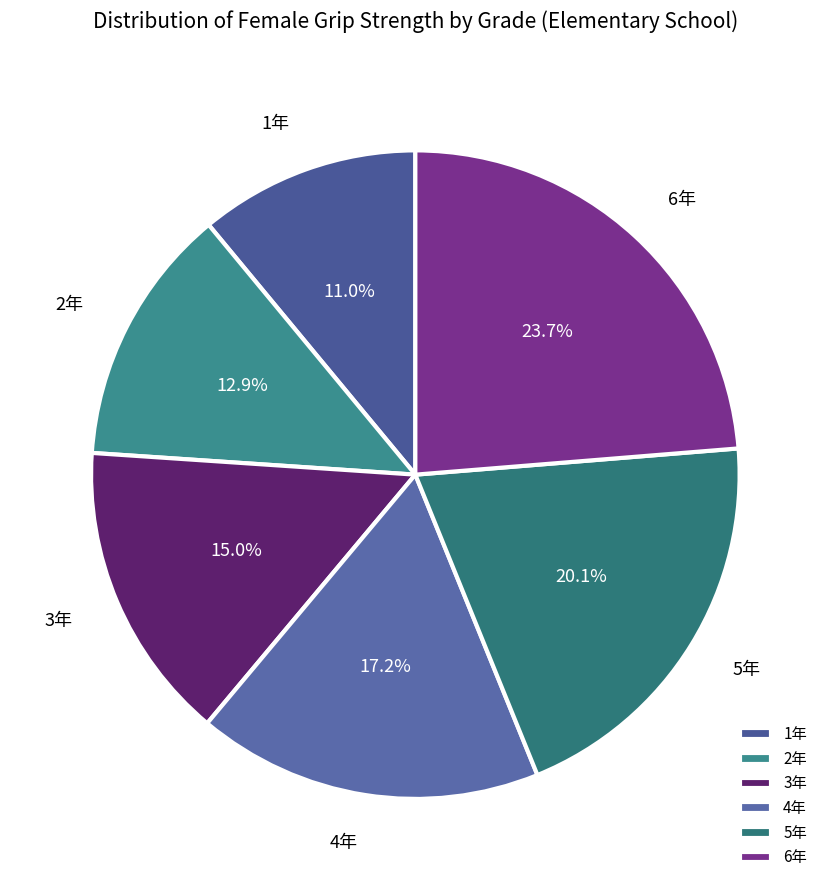

What is the largest slice in the pie chart?

6年